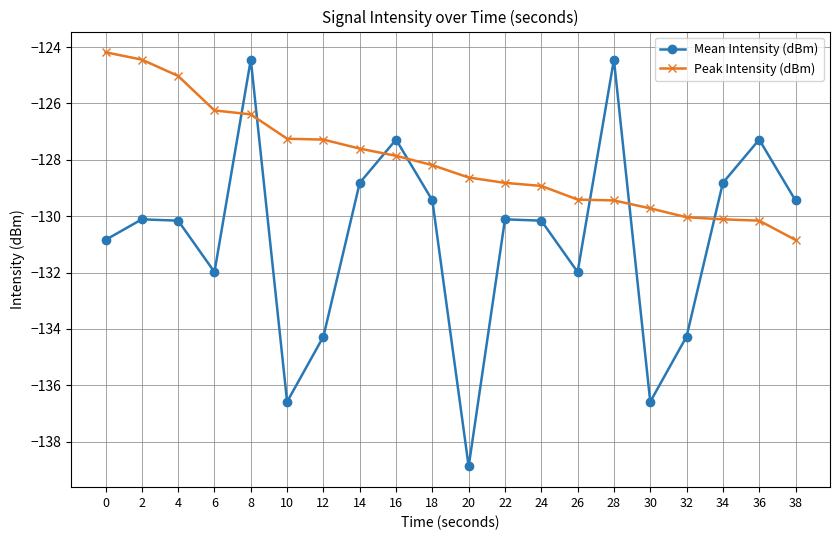

Read the Peak Intensity (dBm) value at 20.

-128.6